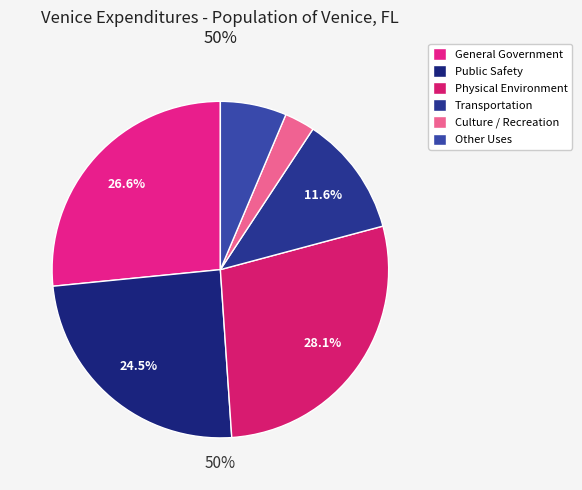

Which category has the smallest portion of the pie?

Culture / Recreation